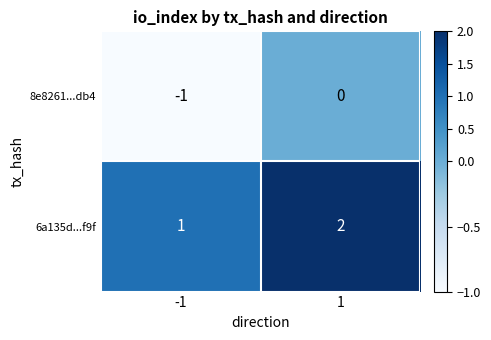

Is the value of 8e8261...db4 at 1 greater than the value of 6a135d...f9f at 1?

No